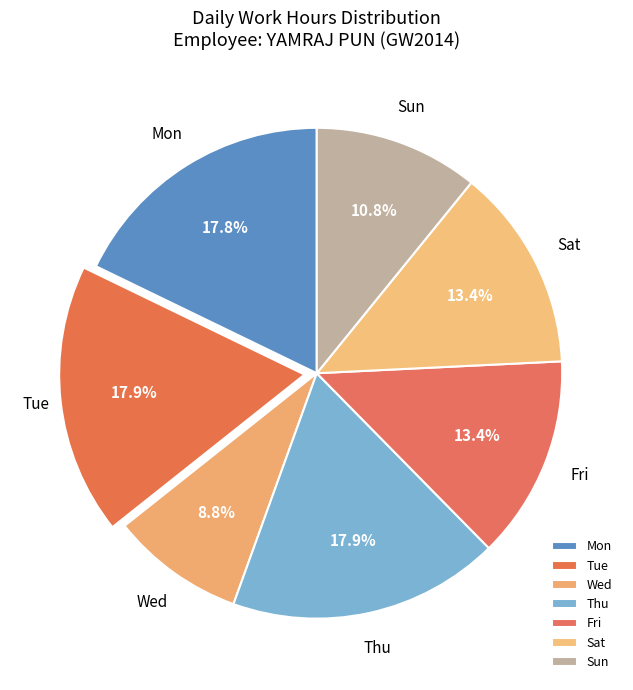

How many segments does this pie chart have?

7